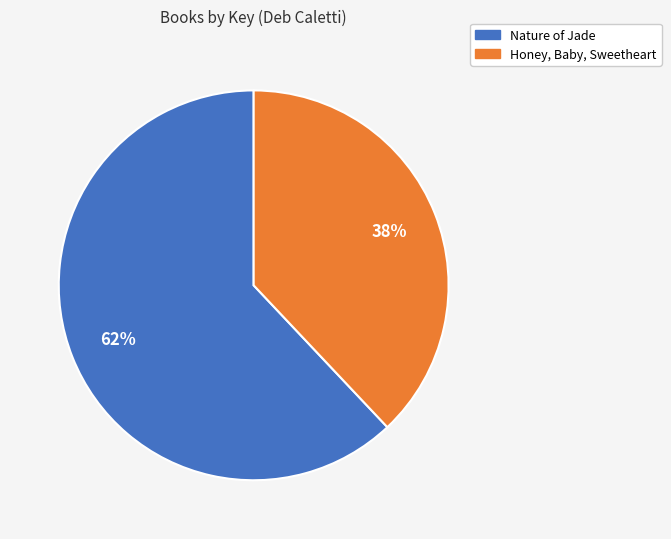

Combined, do Nature of Jade and Honey, Baby, Sweetheart account for over 50%?

Yes